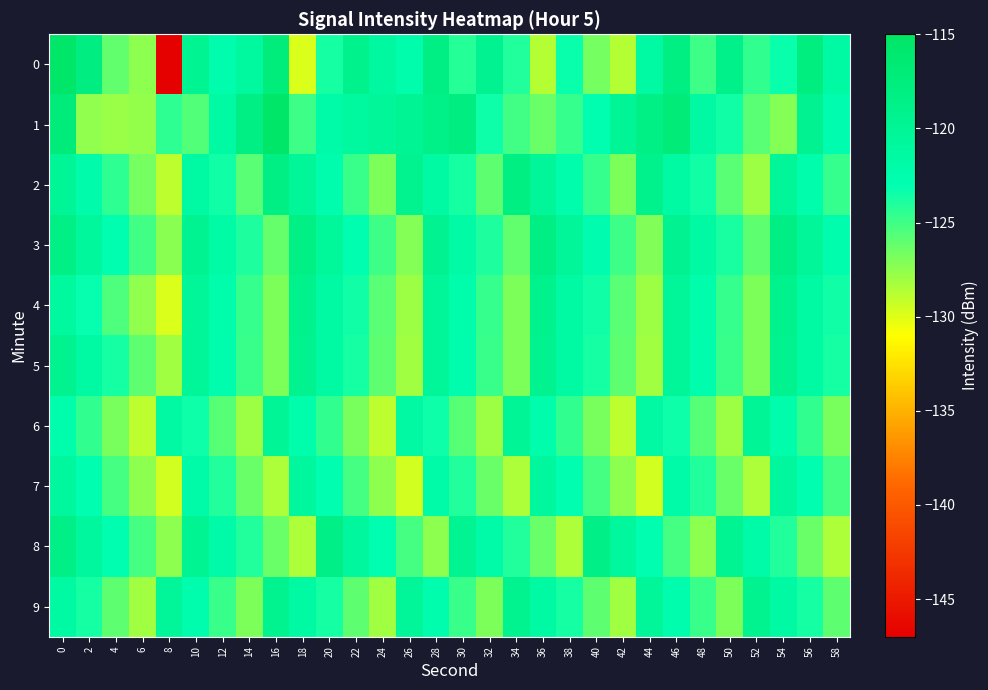

Reading left to right, transcribe all the data shown in this chart.

0: 0=-115.4	2=-118.0	4=-126.1	6=-127.4	8=-146.8	10=-119.7	12=-122.6	14=-121.0	16=-117.3	18=-129.8	20=-123.7	22=-119.1	24=-121.2	26=-122.4	28=-118.1	30=-124.2	32=-119.4	34=-124.1	36=-128.7	38=-123.3	40=-126.7	42=-128.7	44=-121.4	46=-118.0	48=-124.9	50=-118.8	52=-124.5	54=-123.4	56=-117.8	58=-121.5
1: 0=-117.2	2=-127.5	4=-127.9	6=-127.6	8=-124.4	10=-125.6	12=-121.5	14=-118.4	16=-115.4	18=-125.0	20=-122.0	22=-121.0	24=-120.5	26=-119.8	28=-118.7	30=-117.9	32=-123.4	34=-125.1	36=-126.3	38=-124.7	40=-122.8	42=-120.1	44=-118.5	46=-116.9	48=-121.3	50=-123.6	52=-125.8	54=-127.2	56=-119.4	58=-122.7
2: 0=-120.1	2=-122.3	4=-124.5	6=-126.7	8=-128.9	10=-121.4	12=-123.6	14=-125.8	16=-118.2	18=-120.4	20=-122.6	22=-124.8	24=-127.0	26=-119.3	28=-121.5	30=-123.7	32=-125.9	34=-118.1	36=-120.3	38=-122.5	40=-124.7	42=-126.9	44=-119.2	46=-121.4	48=-123.6	50=-125.8	52=-128.0	54=-120.3	56=-122.5	58=-124.7
3: 0=-118.5	2=-120.7	4=-122.9	6=-125.1	8=-127.3	10=-119.6	12=-121.8	14=-124.0	16=-126.2	18=-118.4	20=-120.6	22=-122.8	24=-125.0	26=-127.2	28=-119.5	30=-121.7	32=-123.9	34=-126.1	36=-118.3	38=-120.5	40=-122.7	42=-124.9	44=-127.1	46=-119.4	48=-121.6	50=-123.8	52=-126.0	54=-118.2	56=-120.4	58=-122.6
4: 0=-121.0	2=-123.2	4=-125.4	6=-127.6	8=-129.8	10=-120.3	12=-122.5	14=-124.7	16=-126.9	18=-119.2	20=-121.4	22=-123.6	24=-125.8	26=-128.0	28=-120.3	30=-122.5	32=-124.7	34=-126.9	36=-119.2	38=-121.4	40=-123.6	42=-125.8	44=-128.0	46=-120.3	48=-122.5	50=-124.7	52=-126.9	54=-119.2	56=-121.4	58=-123.6
5: 0=-119.3	2=-121.5	4=-123.7	6=-125.9	8=-128.1	10=-120.4	12=-122.6	14=-124.8	16=-127.0	18=-119.3	20=-121.5	22=-123.7	24=-125.9	26=-128.1	28=-120.4	30=-122.6	32=-124.8	34=-127.0	36=-119.3	38=-121.5	40=-123.7	42=-125.9	44=-128.1	46=-120.4	48=-122.6	50=-124.8	52=-127.0	54=-119.3	56=-121.5	58=-123.7
6: 0=-122.4	2=-124.6	4=-126.8	6=-129.0	8=-121.3	10=-123.5	12=-125.7	14=-127.9	16=-120.2	18=-122.4	20=-124.6	22=-126.8	24=-129.0	26=-121.3	28=-123.5	30=-125.7	32=-127.9	34=-120.2	36=-122.4	38=-124.6	40=-126.8	42=-129.0	44=-121.3	46=-123.5	48=-125.7	50=-127.9	52=-120.2	54=-122.4	56=-124.6	58=-126.8
7: 0=-120.8	2=-123.0	4=-125.2	6=-127.4	8=-129.6	10=-121.9	12=-124.1	14=-126.3	16=-128.5	18=-120.8	20=-123.0	22=-125.2	24=-127.4	26=-129.6	28=-121.9	30=-124.1	32=-126.3	34=-128.5	36=-120.8	38=-123.0	40=-125.2	42=-127.4	44=-129.6	46=-121.9	48=-124.1	50=-126.3	52=-128.5	54=-120.8	56=-123.0	58=-125.2
8: 0=-118.6	2=-120.8	4=-123.0	6=-125.2	8=-127.4	10=-119.7	12=-121.9	14=-124.1	16=-126.3	18=-128.5	20=-118.6	22=-120.8	24=-123.0	26=-125.2	28=-127.4	30=-119.7	32=-121.9	34=-124.1	36=-126.3	38=-128.5	40=-118.6	42=-120.8	44=-123.0	46=-125.2	48=-127.4	50=-119.7	52=-121.9	54=-124.1	56=-126.3	58=-128.5
9: 0=-121.5	2=-123.7	4=-125.9	6=-128.1	8=-120.4	10=-122.6	12=-124.8	14=-127.0	16=-119.3	18=-121.5	20=-123.7	22=-125.9	24=-128.1	26=-120.4	28=-122.6	30=-124.8	32=-127.0	34=-119.3	36=-121.5	38=-123.7	40=-125.9	42=-128.1	44=-120.4	46=-122.6	48=-124.8	50=-127.0	52=-119.3	54=-121.5	56=-123.7	58=-125.9